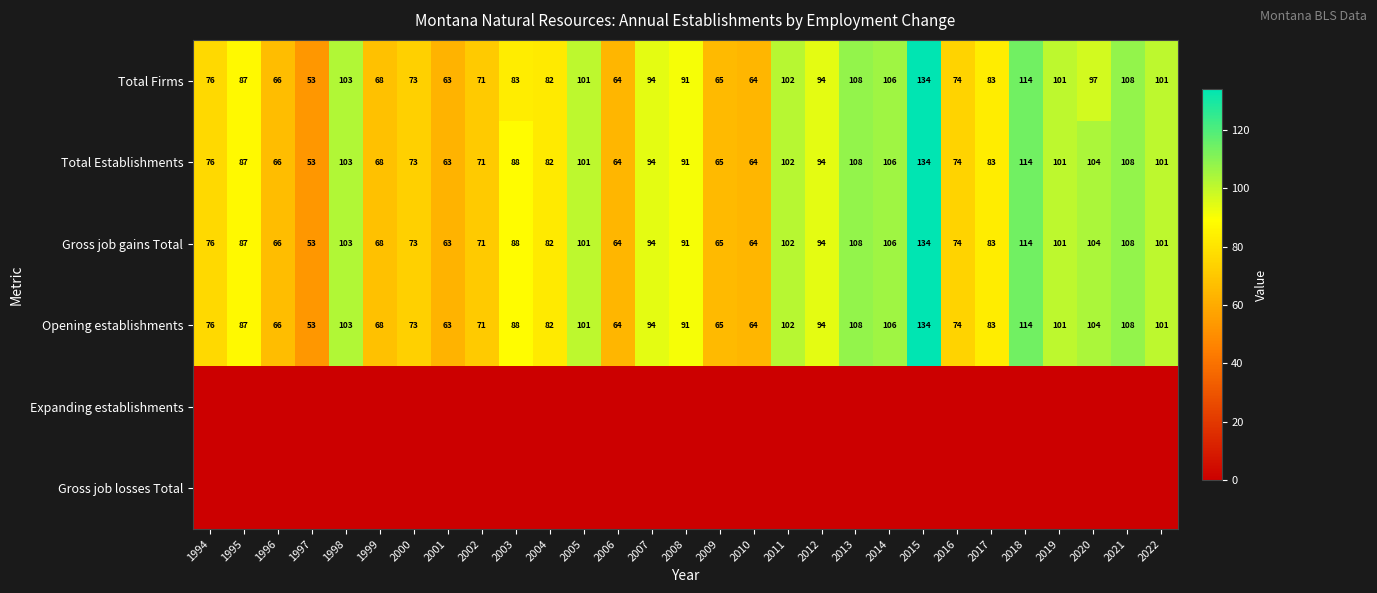

What is the average value of the Gross job gains Total series?

88